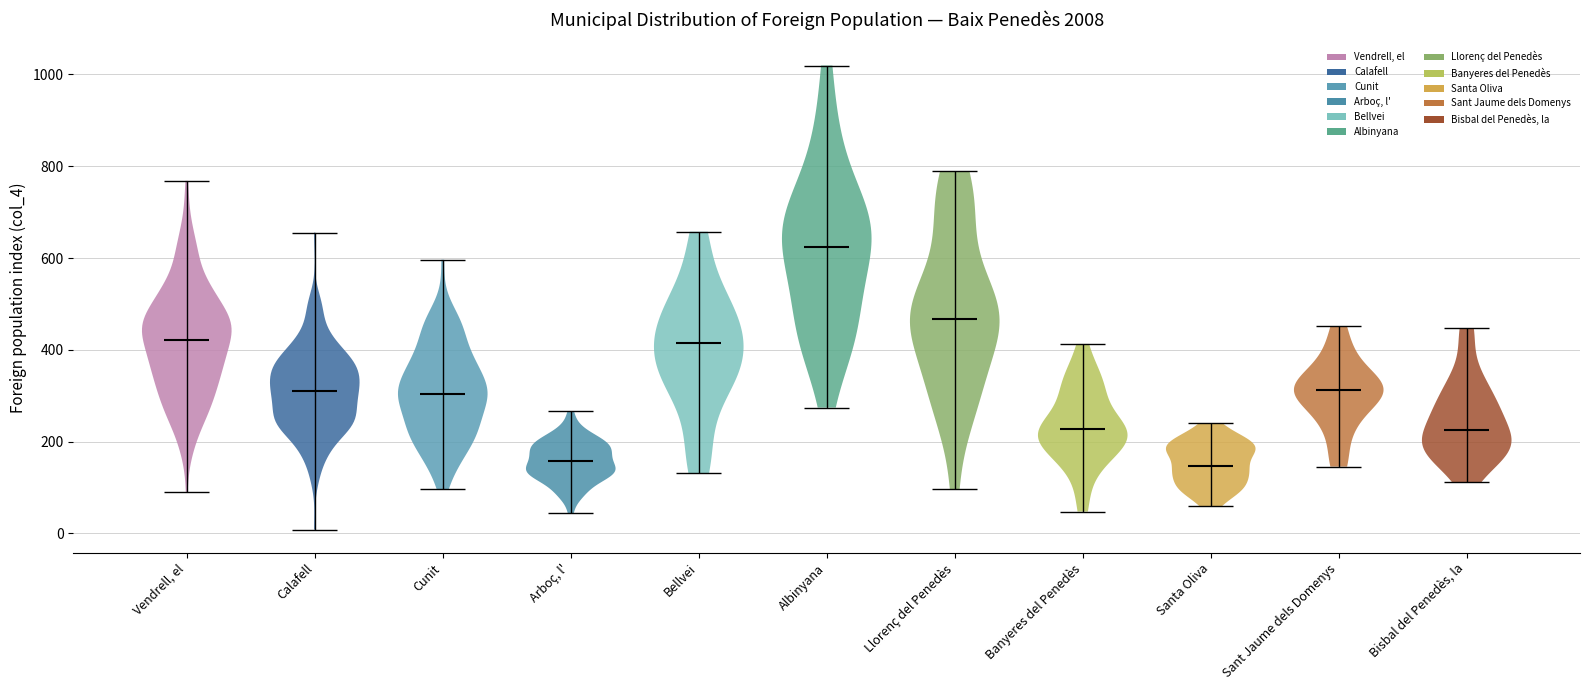

Reading left to right, read every violin against the y-axis: where its median line is, and the lowest and highest points it reaches. The values are not printed on the chart, so give them approximately, as read against the axis.

Vendrell, el: median line 420, lowest point 100, highest point 760
Calafell: median line 320, lowest point 0, highest point 660
Cunit: median line 300, lowest point 100, highest point 600
Arboç, l': median line 160, lowest point 40, highest point 260
Bellvei: median line 420, lowest point 140, highest point 660
Albinyana: median line 620, lowest point 280, highest point 1020
Llorenç del Penedès: median line 460, lowest point 100, highest point 780
Banyeres del Penedès: median line 220, lowest point 40, highest point 420
Santa Oliva: median line 140, lowest point 60, highest point 240
Sant Jaume dels Domenys: median line 320, lowest point 140, highest point 460
Bisbal del Penedès, la: median line 220, lowest point 120, highest point 440